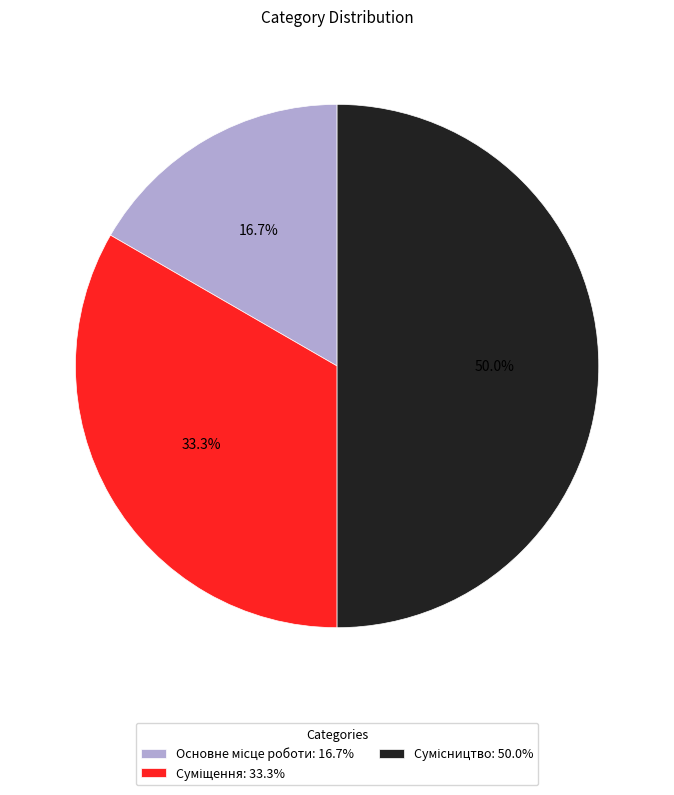

How many segments does this pie chart have?

3